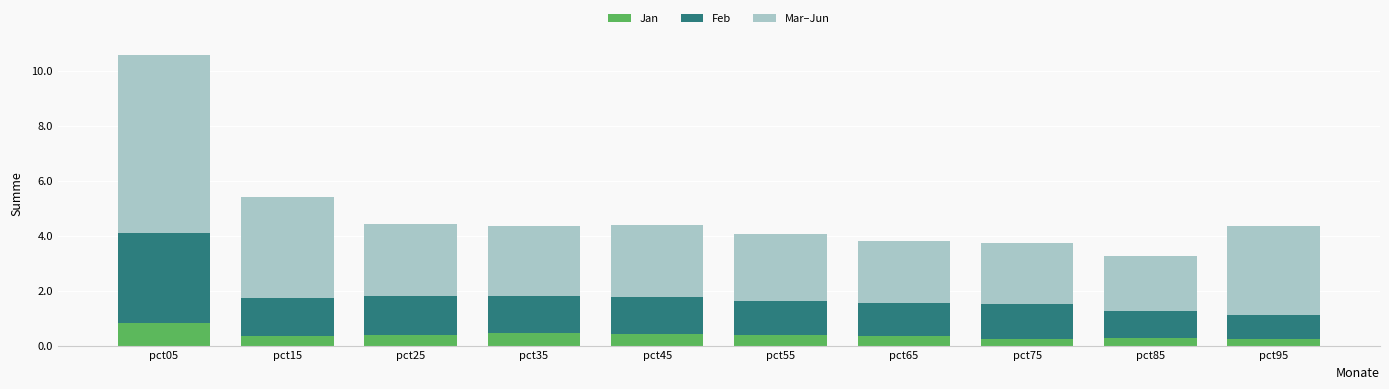

What is the total value across all series at pct75?

3.7